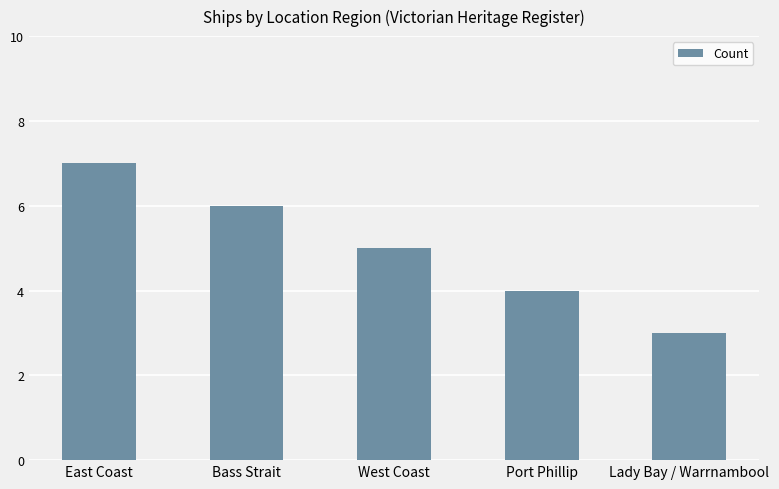

True or false: the data shows 3 at Lady Bay / Warrnambool.

True